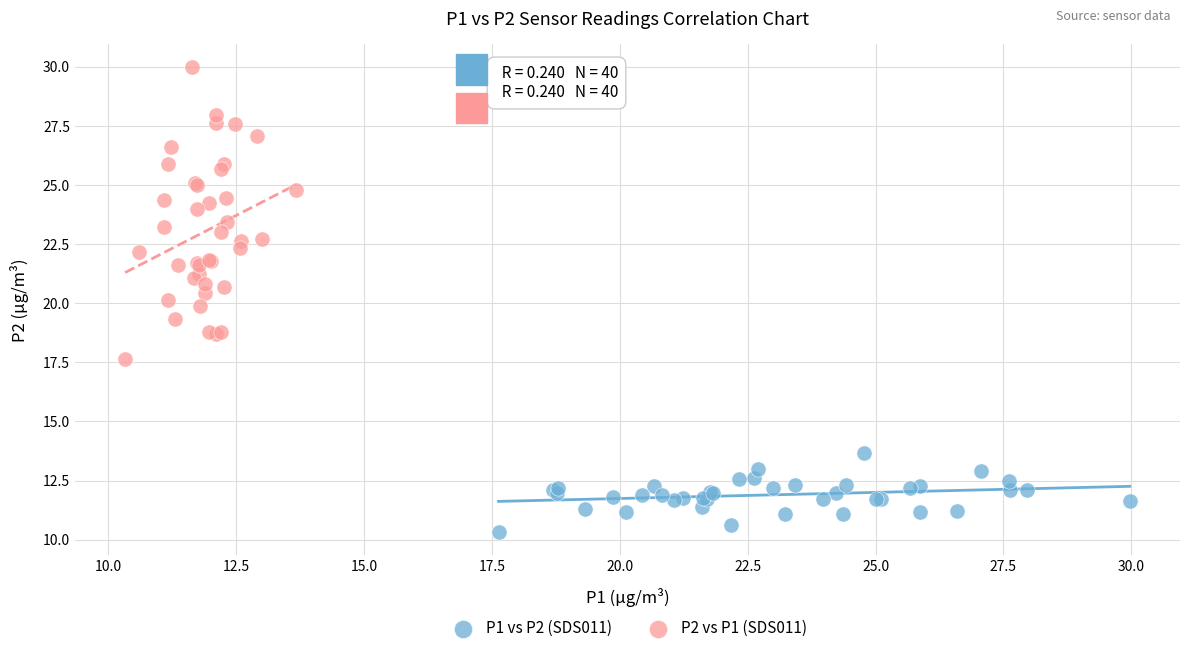

Which series has the widest spread of Y values?

P2 vs P1 (SDS011)